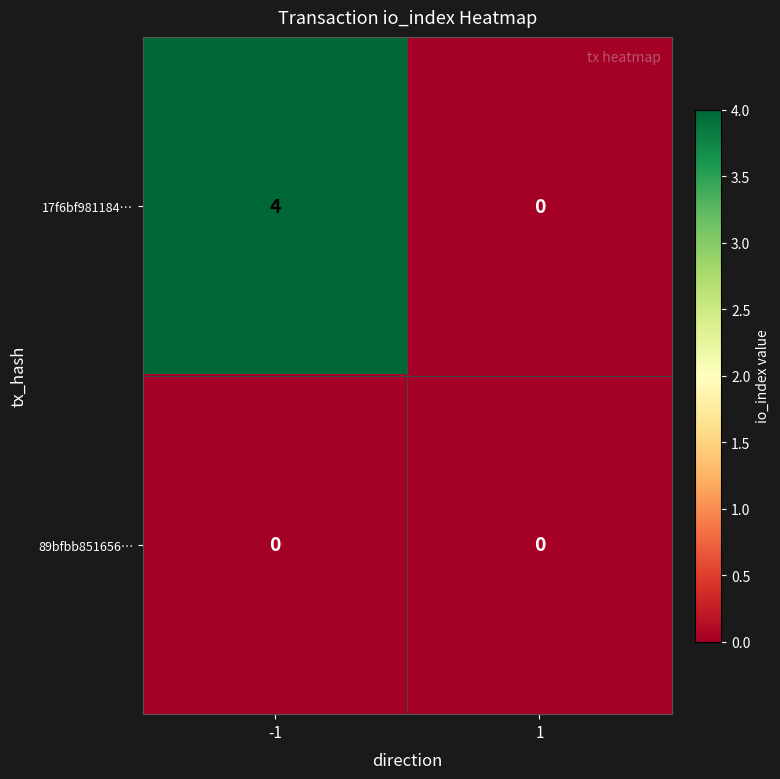

Which series has the largest total across all categories?

17f6bf981184…